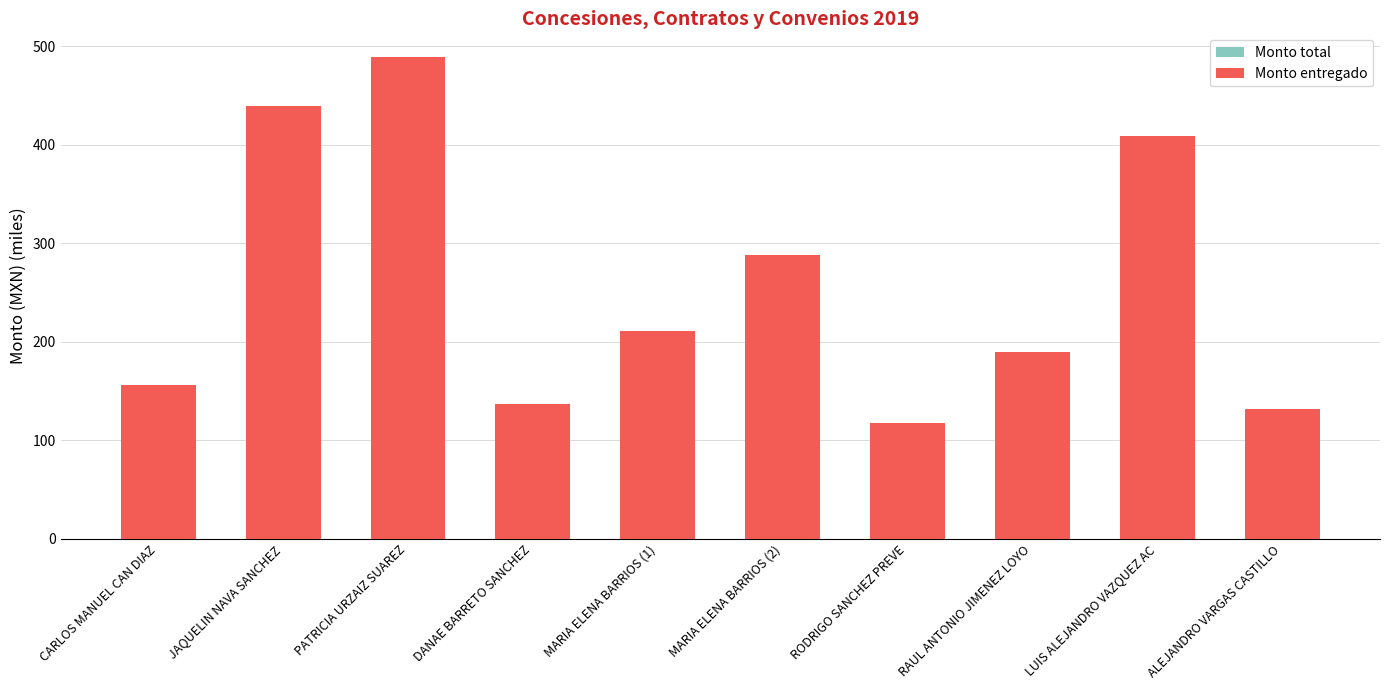

What is the smallest value displayed?

117.7